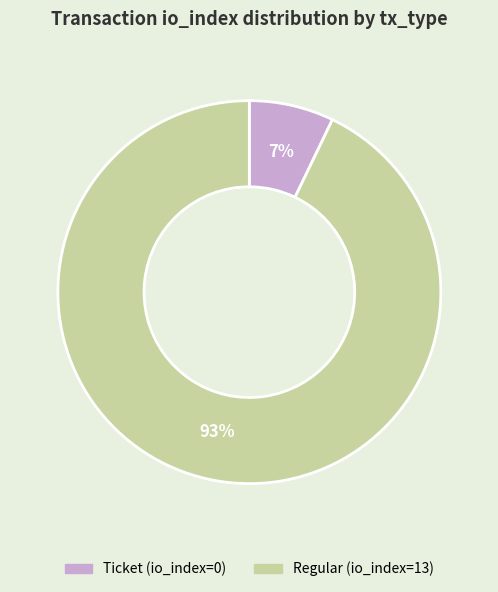

What is the majority slice?

Regular (io_index=13)